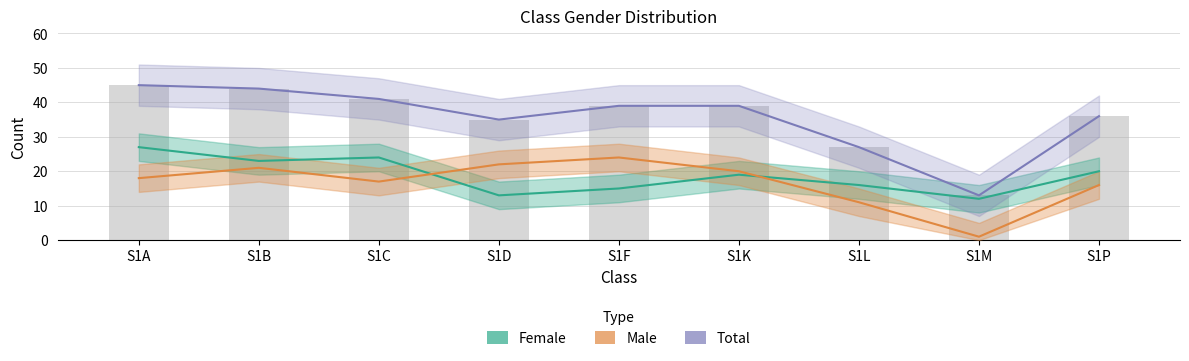

Which category has the highest value across all series?

S1A